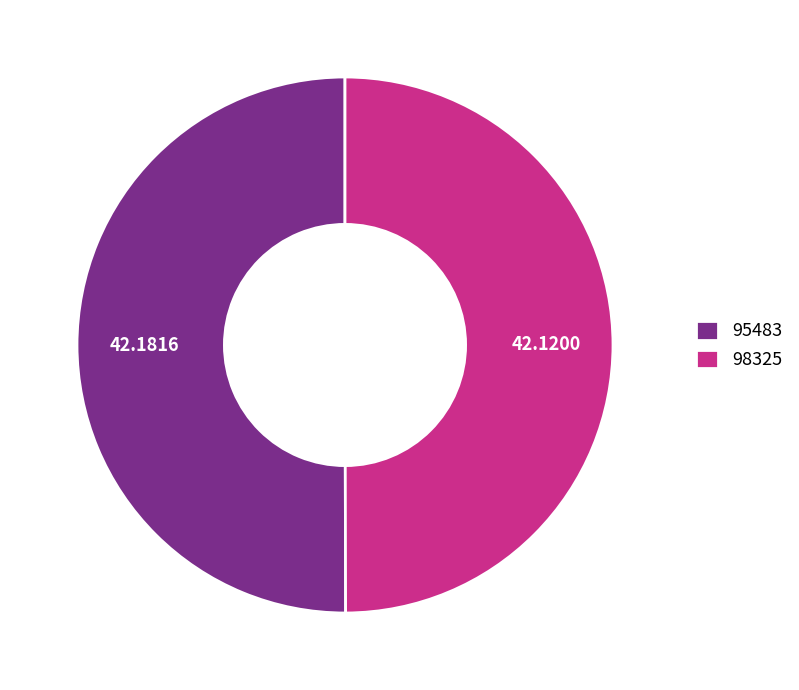

Approximately how many times larger is the value at 98325 compared to 95483?

1.0